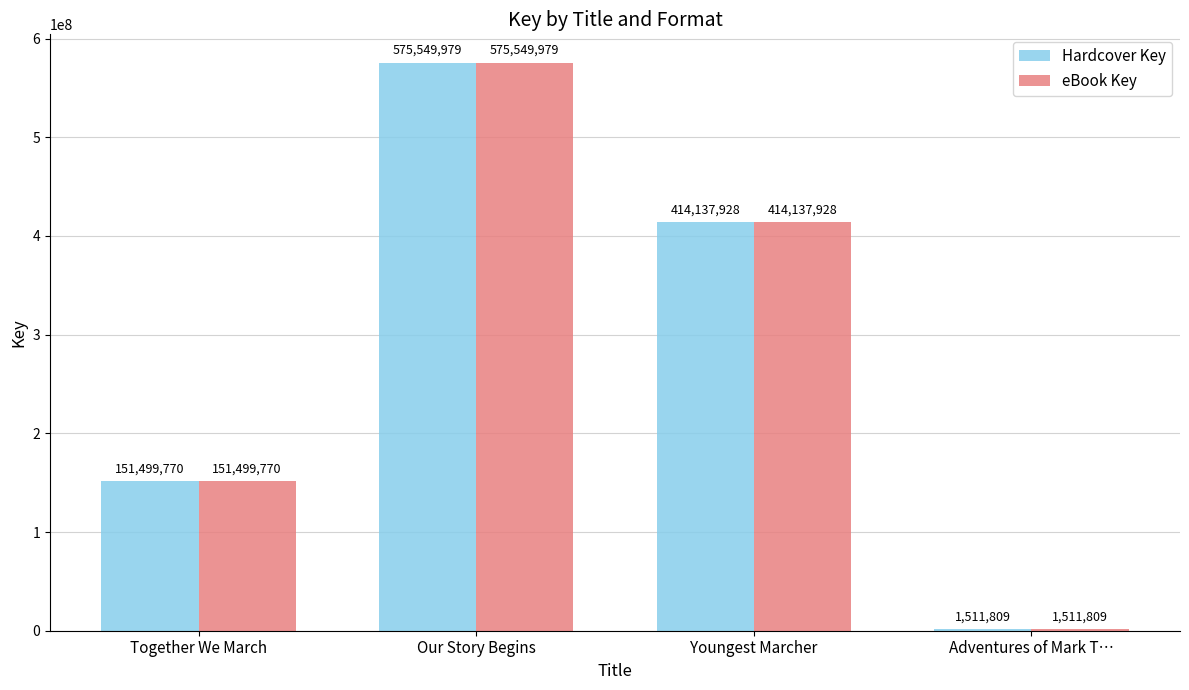

The value of eBook Key at Youngest Marcher is 414137928. True or false?

True